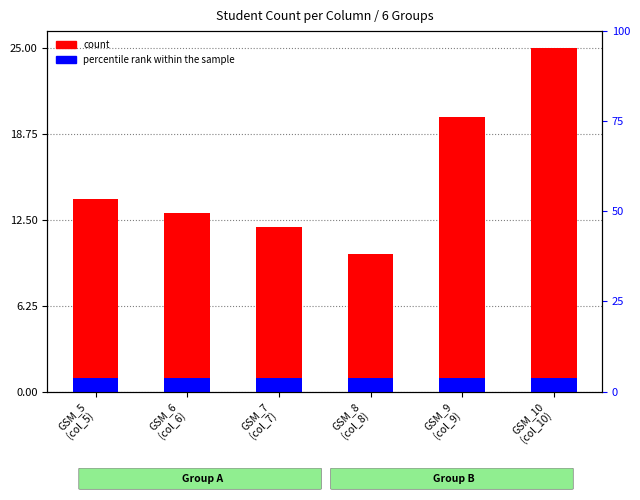

What is the total value across all series at GSM_8
(col_8)?

11